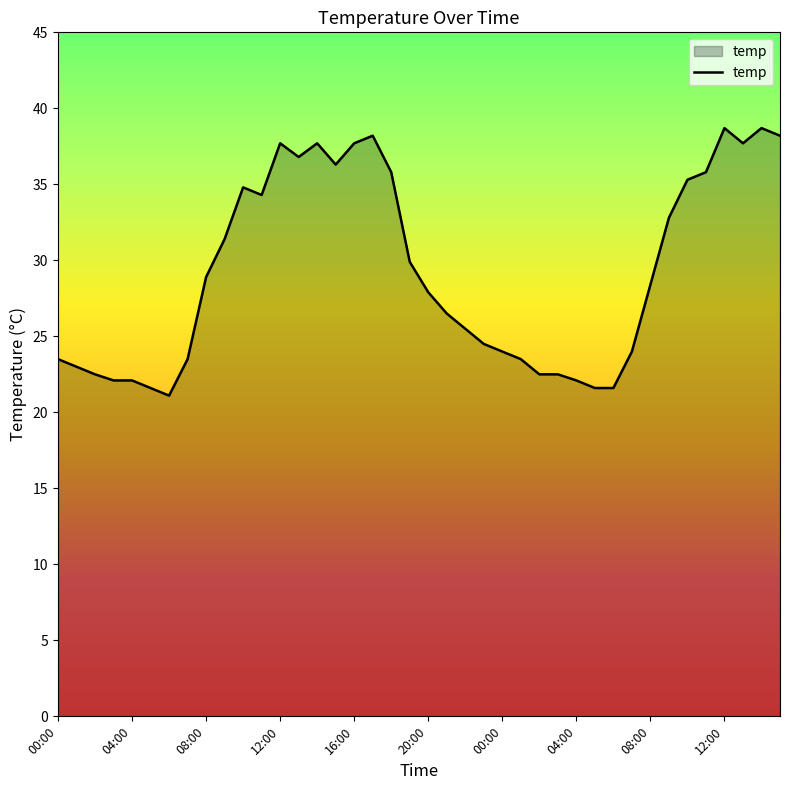

What is the difference between the maximum and minimum values?

17.6